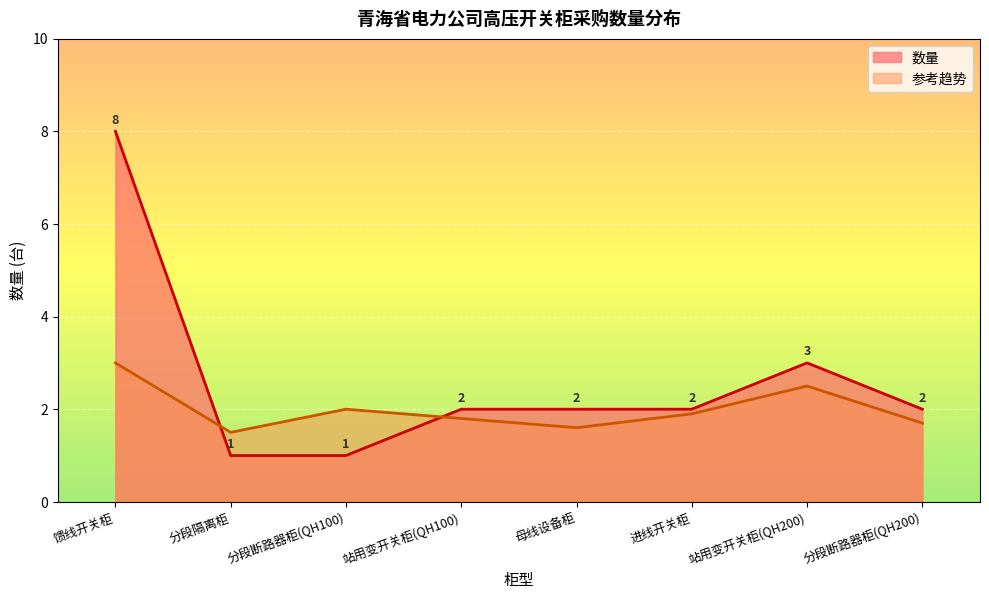

Where is the data nearest to the value 4?

站用变开关柜(QH200)